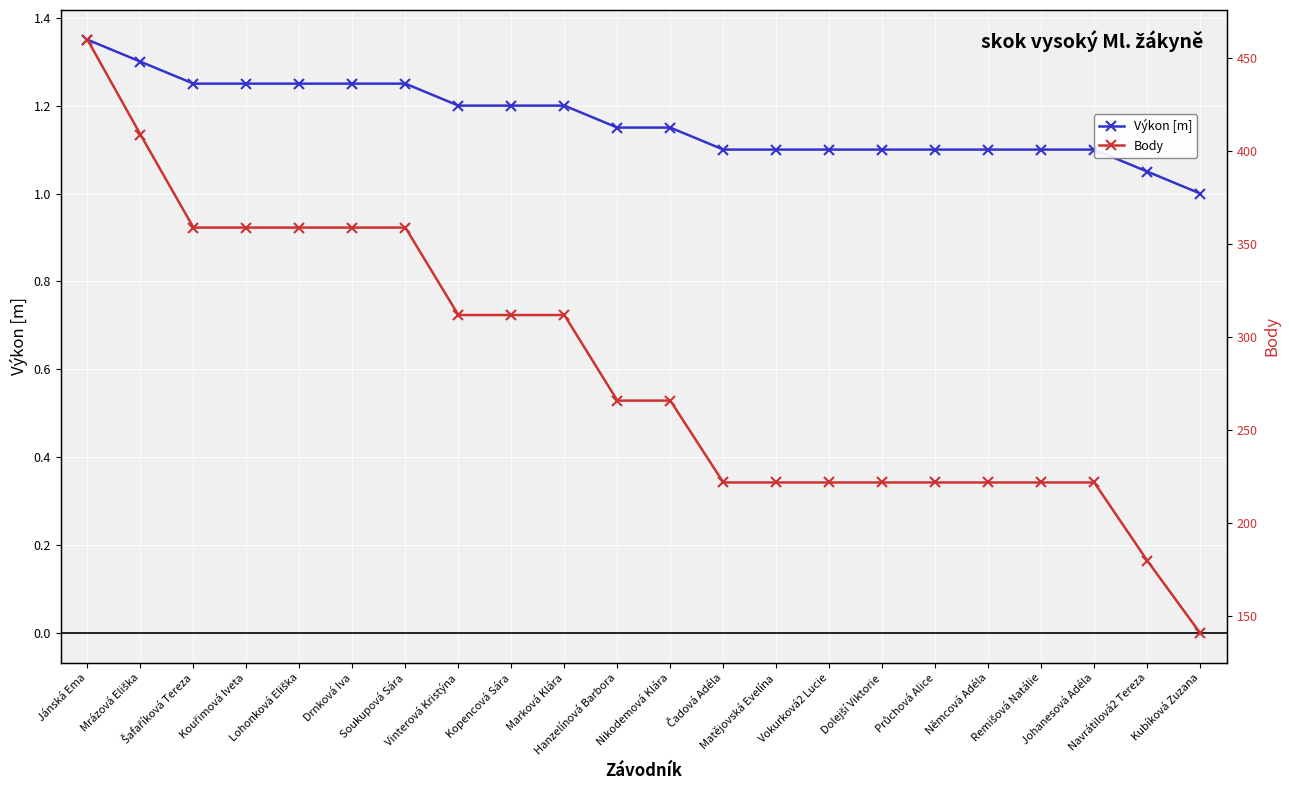

At which label does Výkon [m] reach its peak?

Jánská Ema